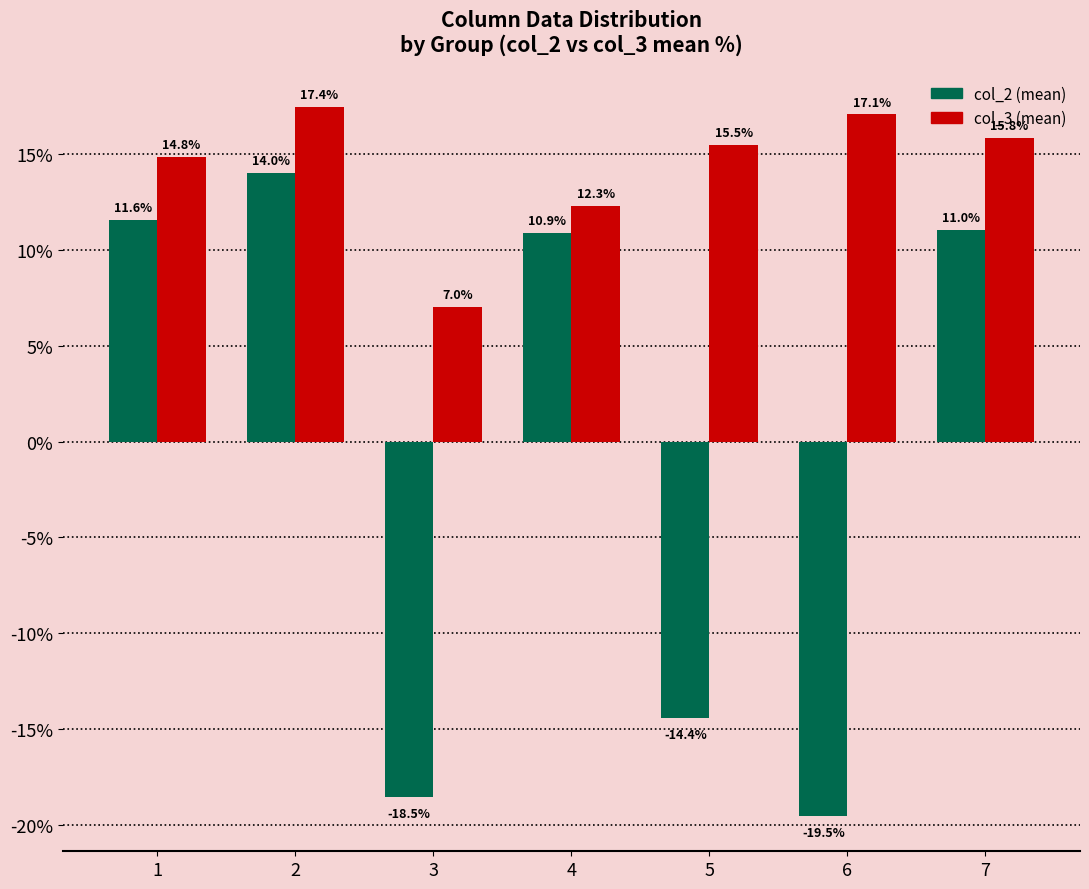

What is the value of the col_2 (mean) bar at the 1st from the left?

11.6